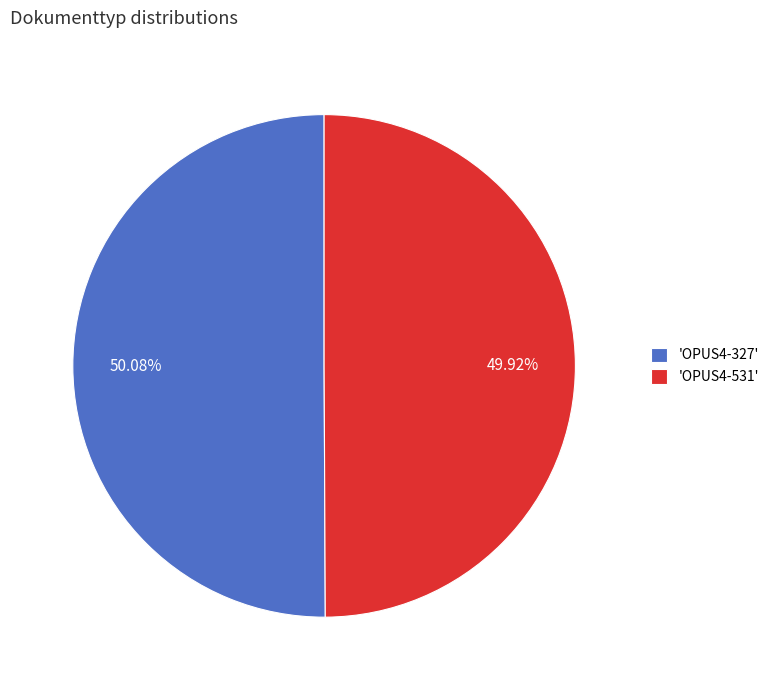

Is there any slice that represents more than half of the pie?

Yes